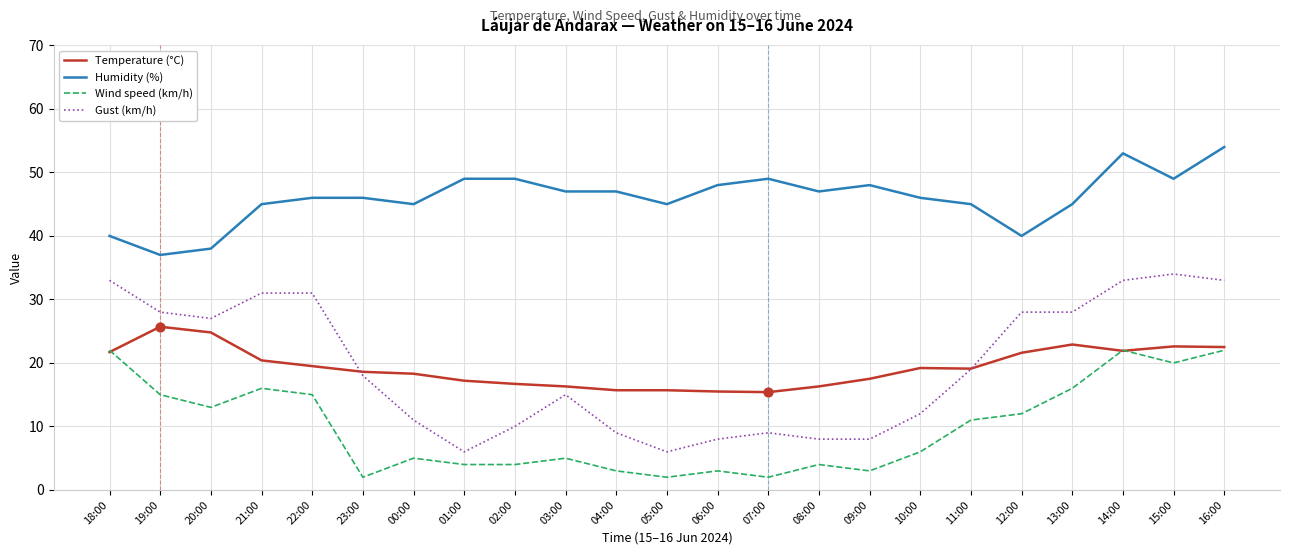

Which series has the largest total across all categories?

Humidity (%)